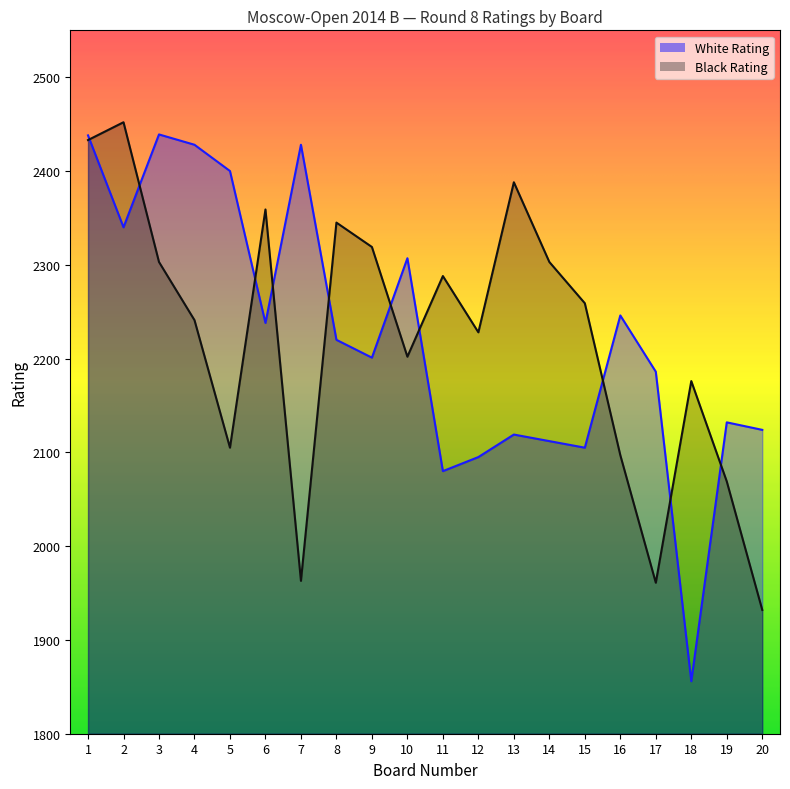

What are all the series names shown in the legend?

White Rating, Black Rating